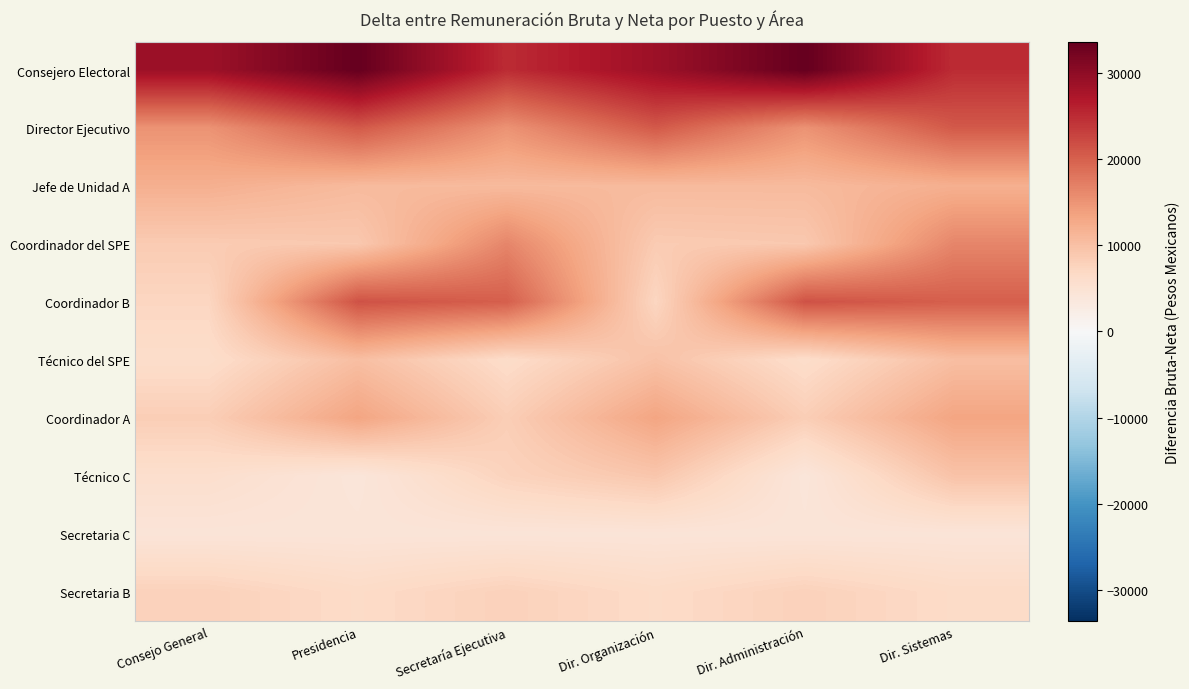

Rank the series at Dir. Administración from lowest to highest value.

Técnico C, Secretaria C, Técnico del SPE, Secretaria B, Coordinador A, Coordinador del SPE, Jefe de Unidad A, Director Ejecutivo, Coordinador B, Consejero Electoral